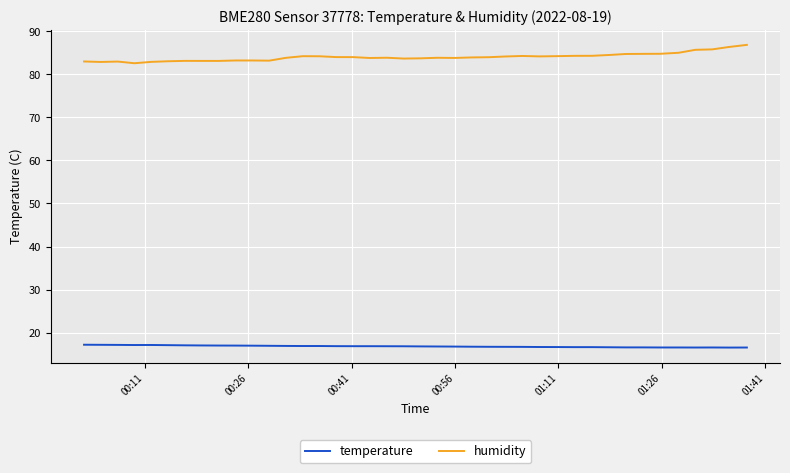

Rank the series by their maximum value, from highest to lowest.

humidity, temperature